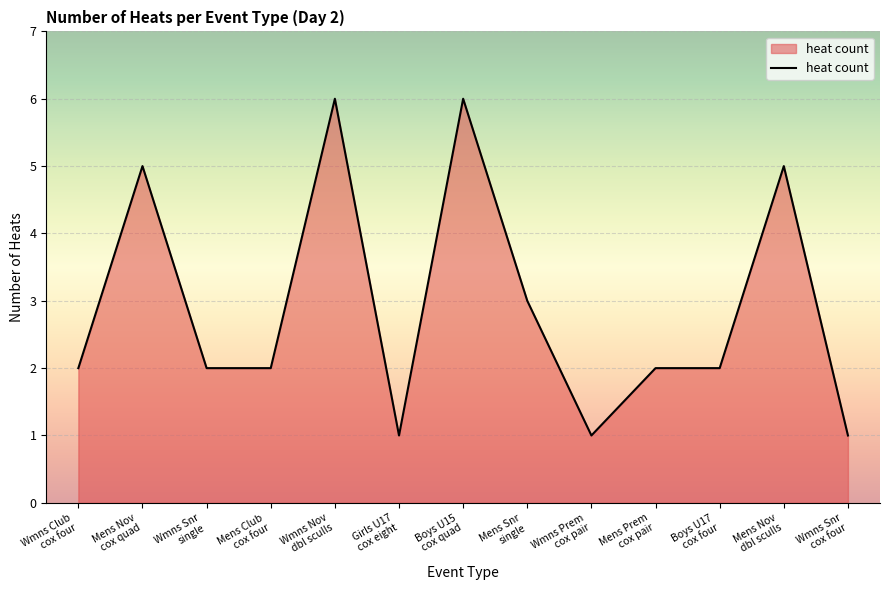

Reading right to left, transcribe all the data shown in this chart.

1	5	2	2	1	3	6	1	6	2	2	5	2